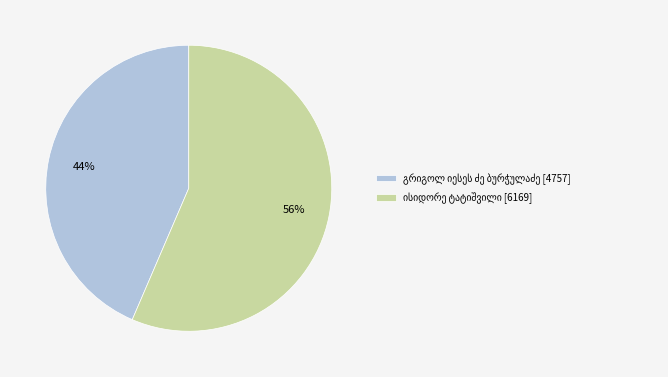

To the nearest percent, what is the average slice percentage?

50%